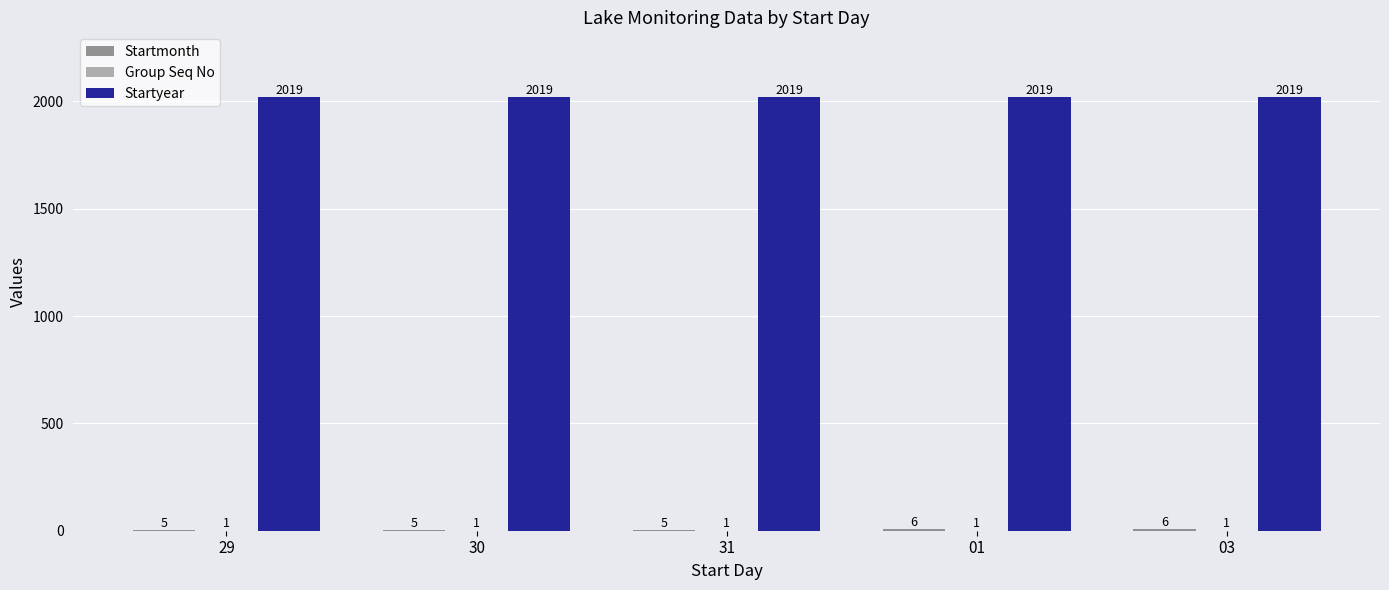

Which series has the largest total across all categories?

Startyear